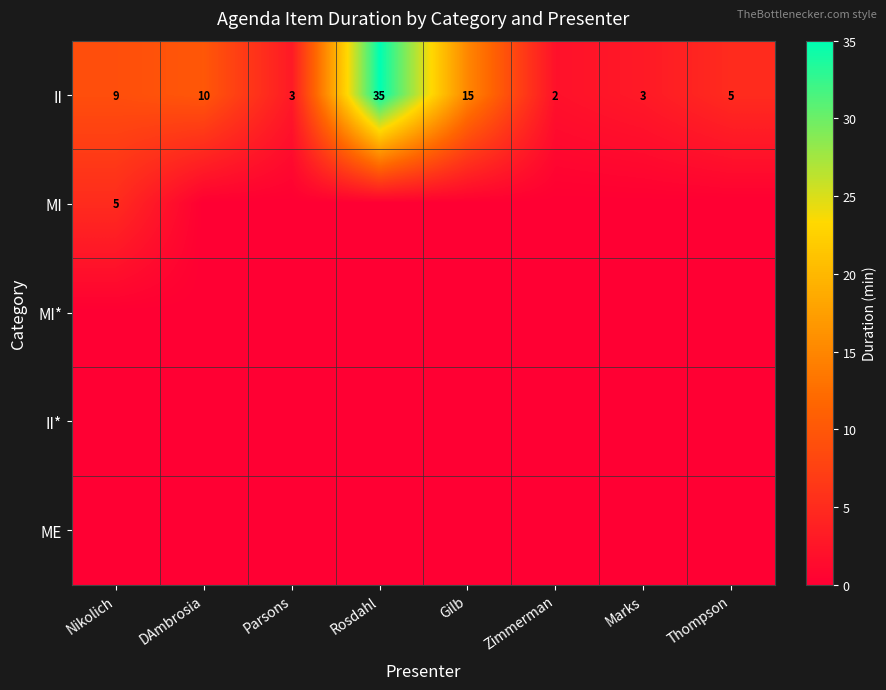

What is the sum of the II values at Parsons and Gilb?

18